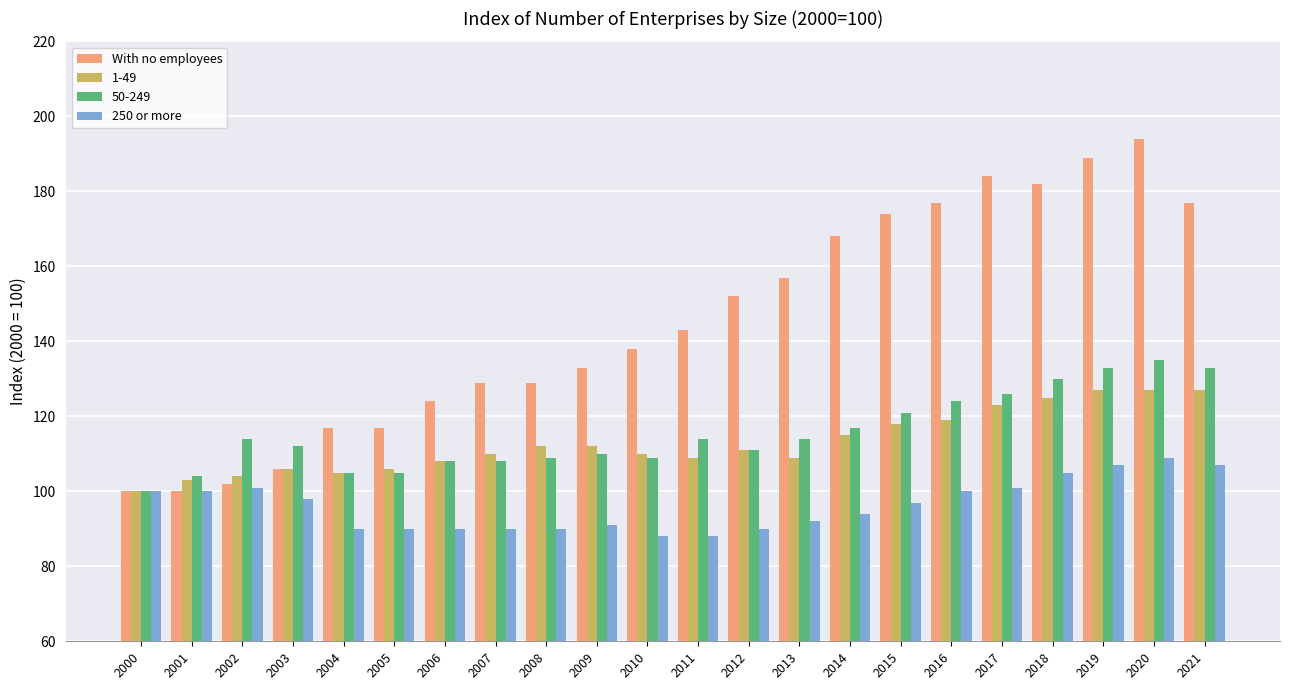

What is the difference between the maximum and minimum values in the 250 or more series?

21